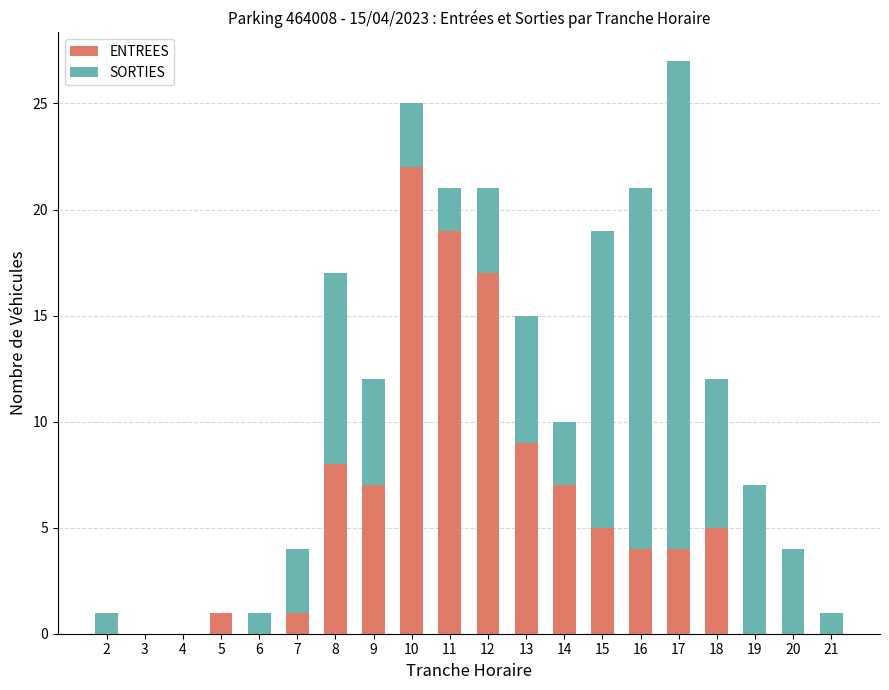

Are the bars horizontal?

No